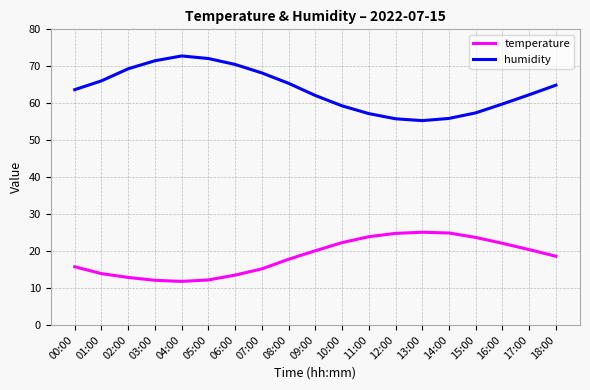

What is the difference between the maximum and minimum values in the temperature series?

13.3